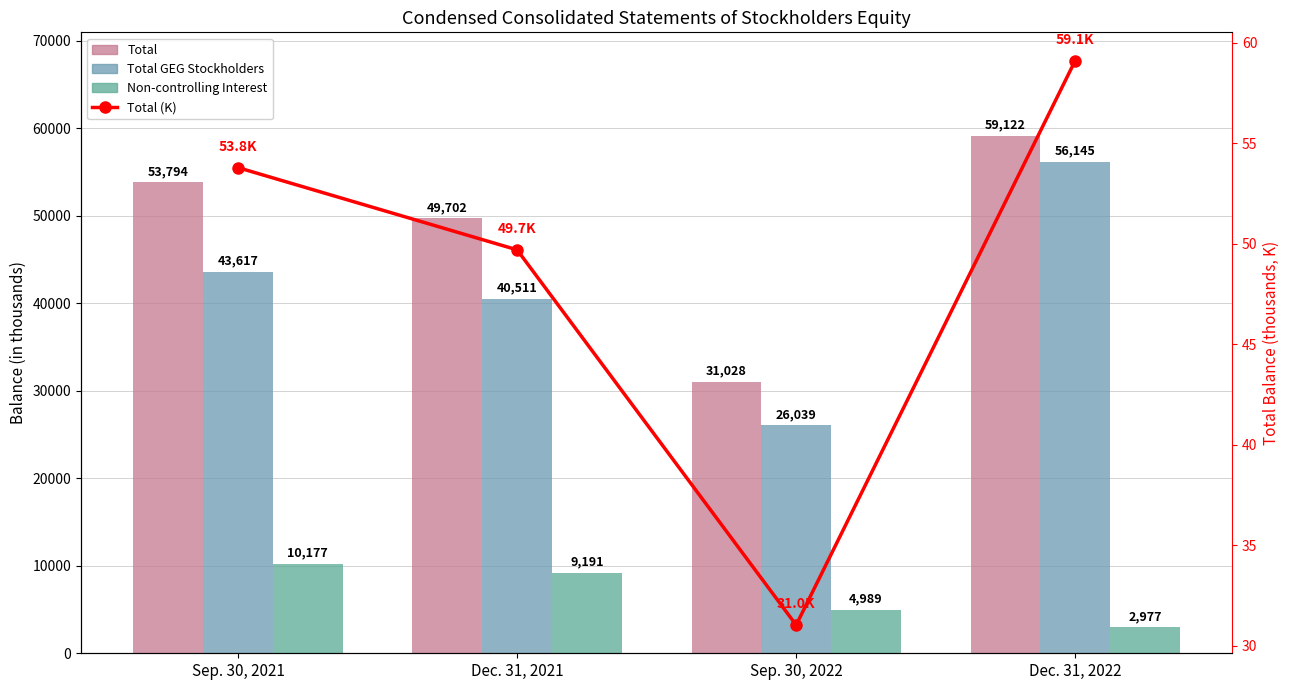

Is it true that Total GEG Stockholders equals 43617.0 at Sep. 30, 2021?

True